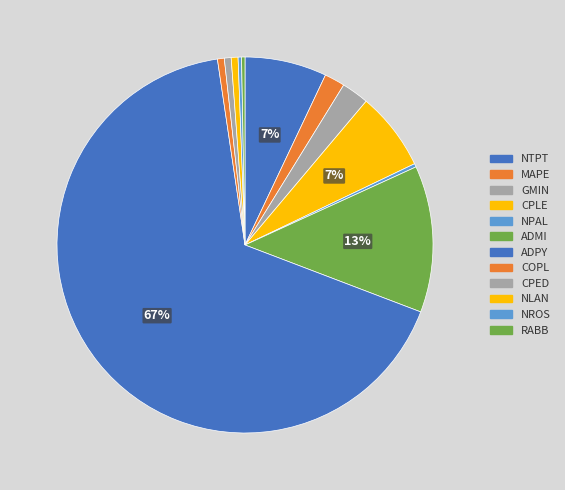

True or false: ADPY accounts for 67% of the total.

True